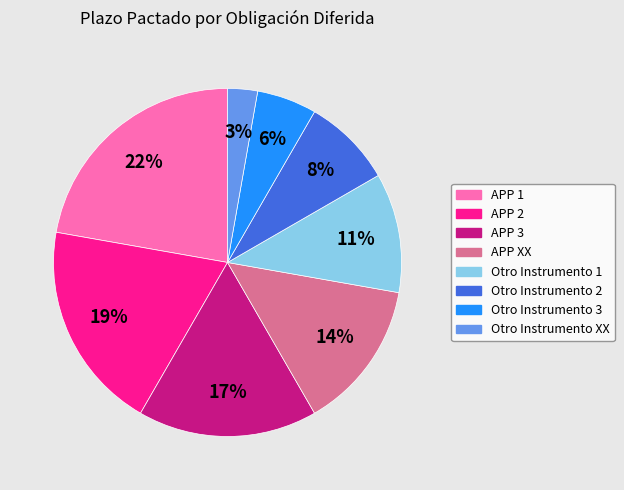

True or false: Otro Instrumento 2 accounts for 1% of the total.

False